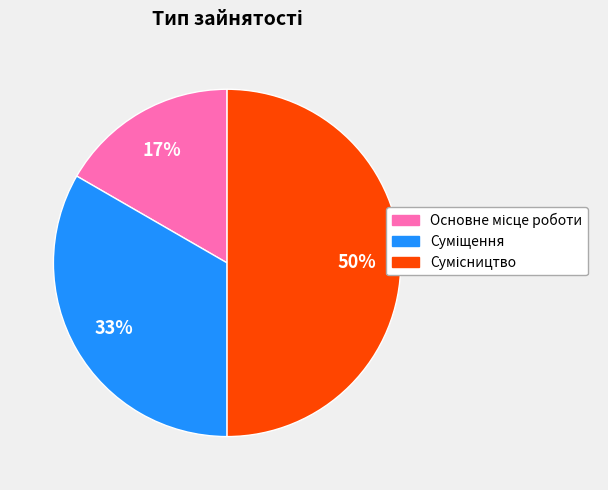

To the nearest percent, what is the difference between the largest and smallest slice percentages?

33%